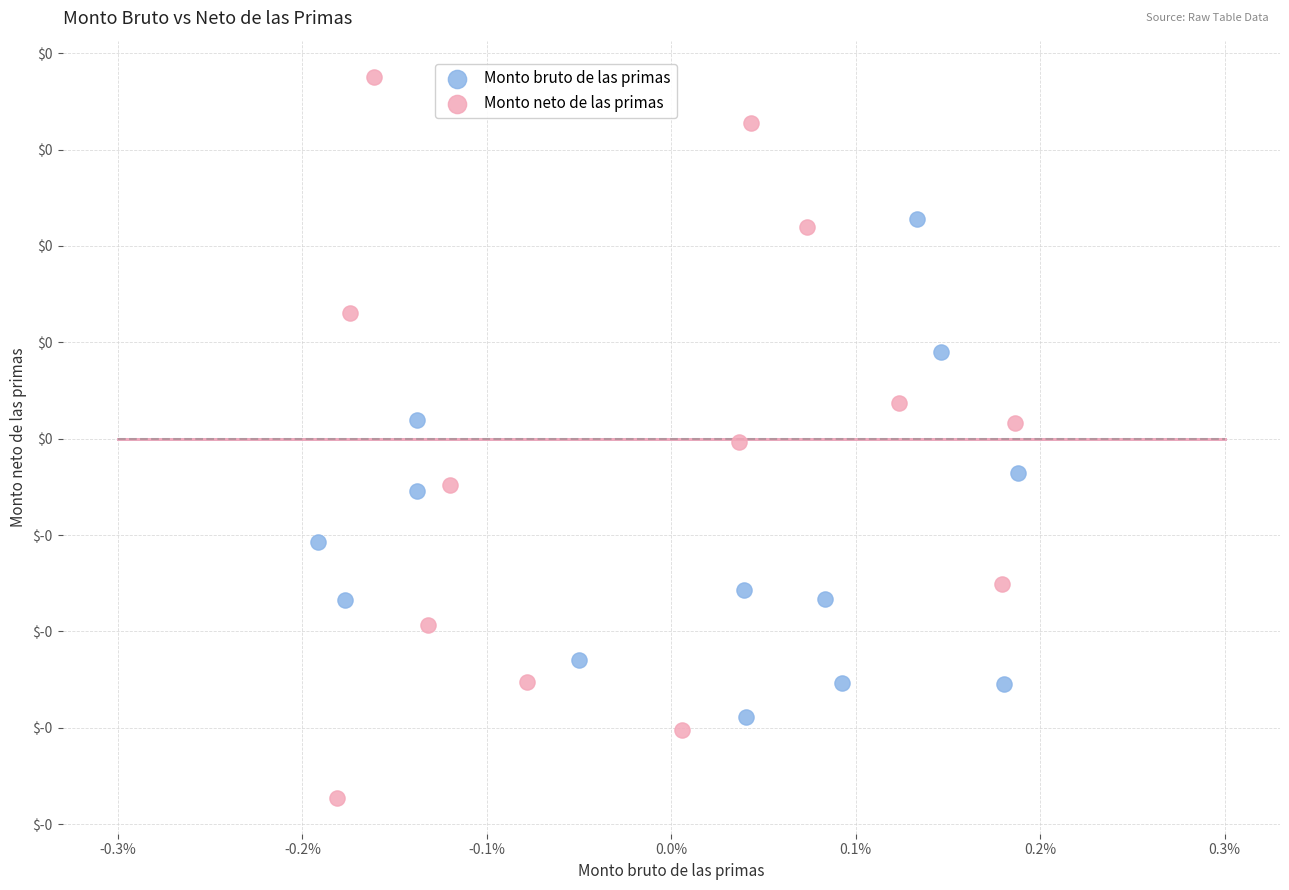

Which series reaches the maximum Y coordinate?

Monto neto de las primas